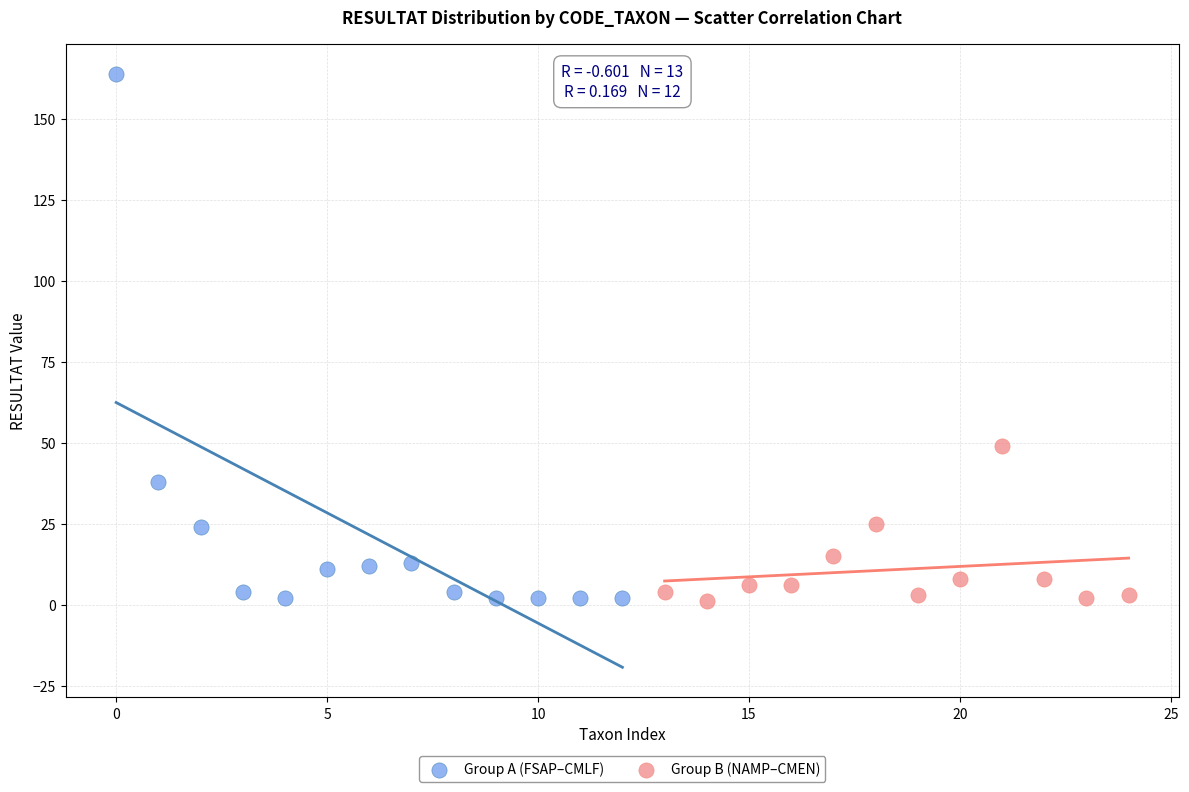

Which series has the largest Y range (max minus min)?

Group A (FSAP–CMLF)